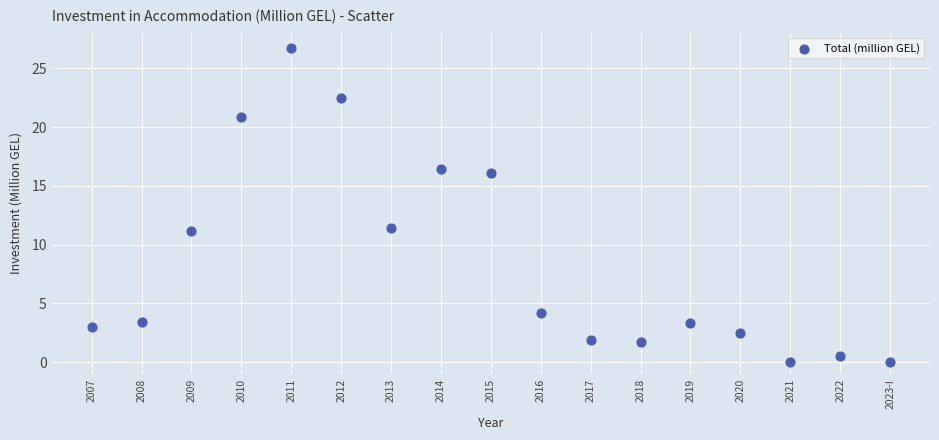

What is the range of Y values (max minus min)?

26.7